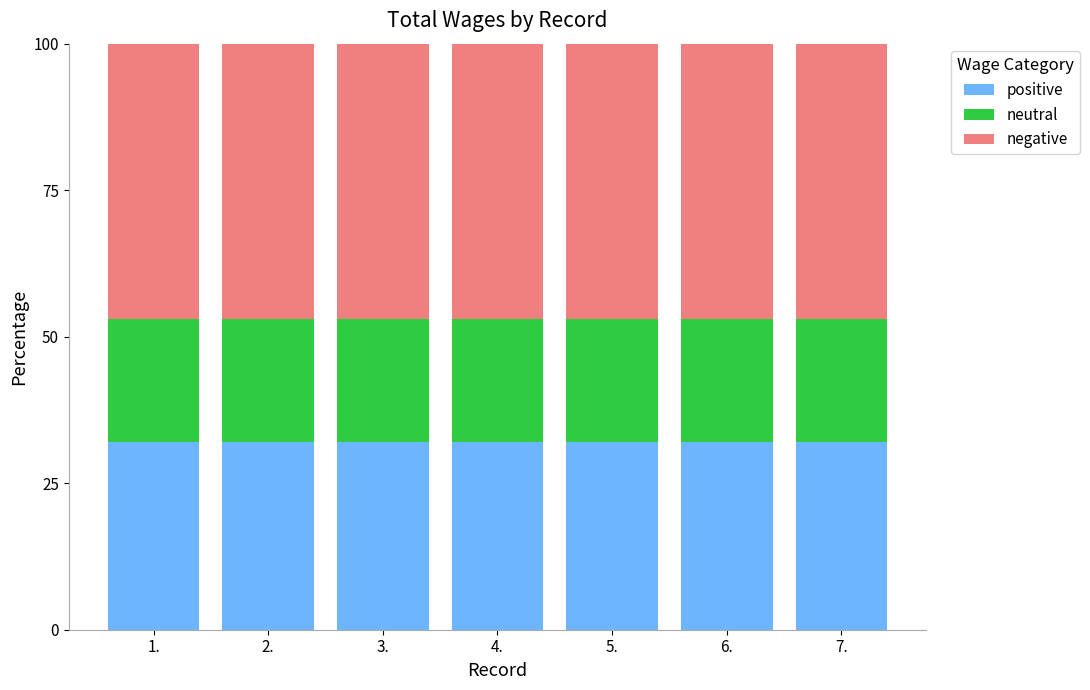

What is the highest value of the positive series?

32